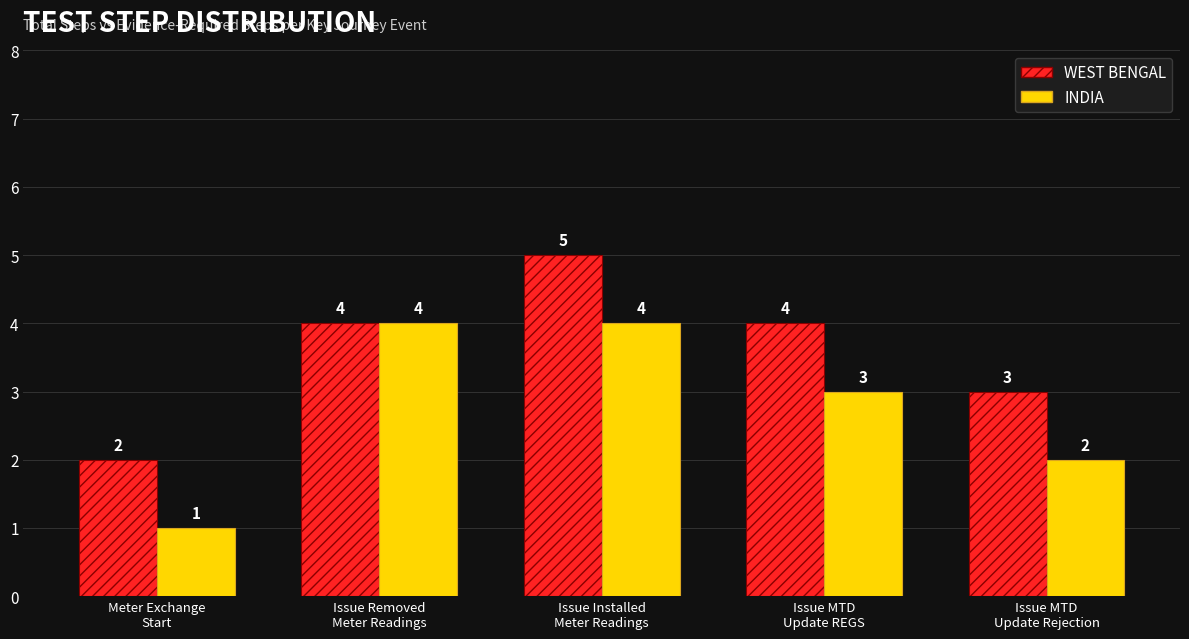

What is the difference between the second highest and minimum values in the INDIA series?

3